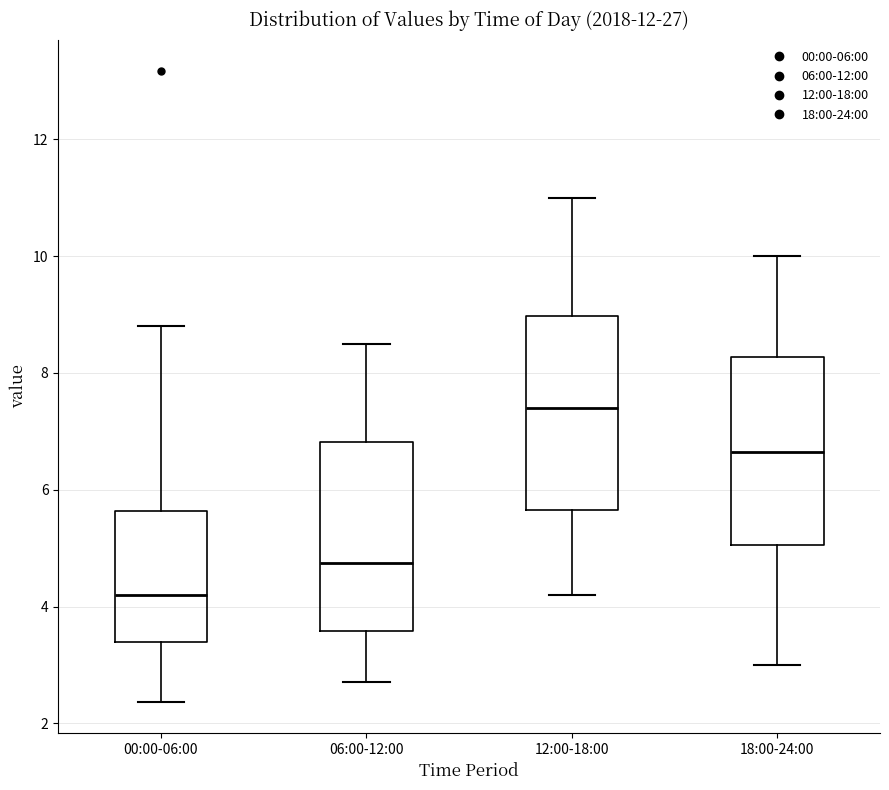

Reading left to right, read every box against the y-axis: the position of its median line, the range the box covers, and the ends of its whiskers. The values are not printed on the chart, so give them approximately, as read against the axis.

00:00-06:00: median 4.2, box 3.4 to 5.6, whiskers 2.4 to 8.8
06:00-12:00: median 4.8, box 3.6 to 6.8, whiskers 2.8 to 8.6
12:00-18:00: median 7.4, box 5.6 to 9.0, whiskers 4.2 to 11.0
18:00-24:00: median 6.6, box 5.0 to 8.2, whiskers 3.0 to 10.0